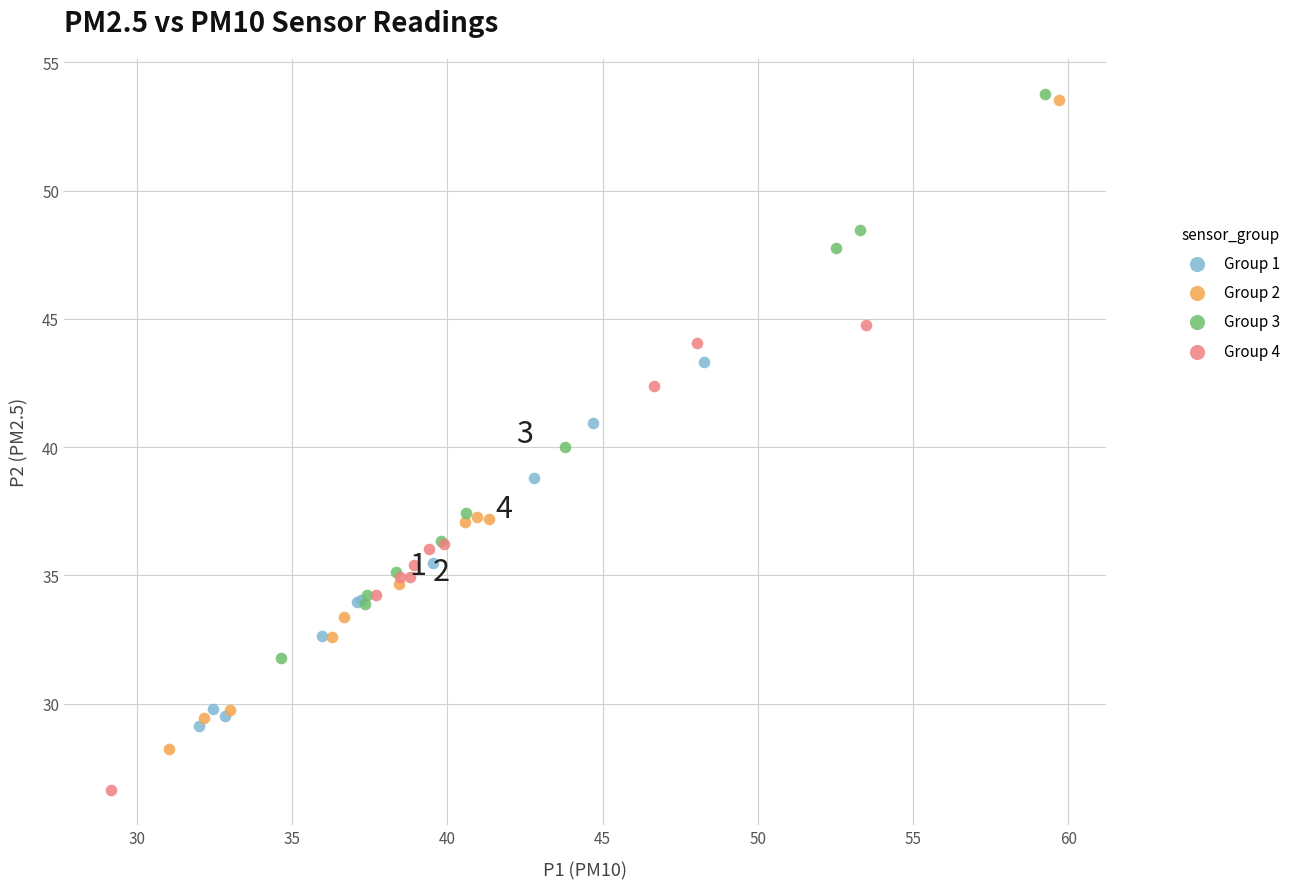

Which series has the largest Y range (max minus min)?

Group 2